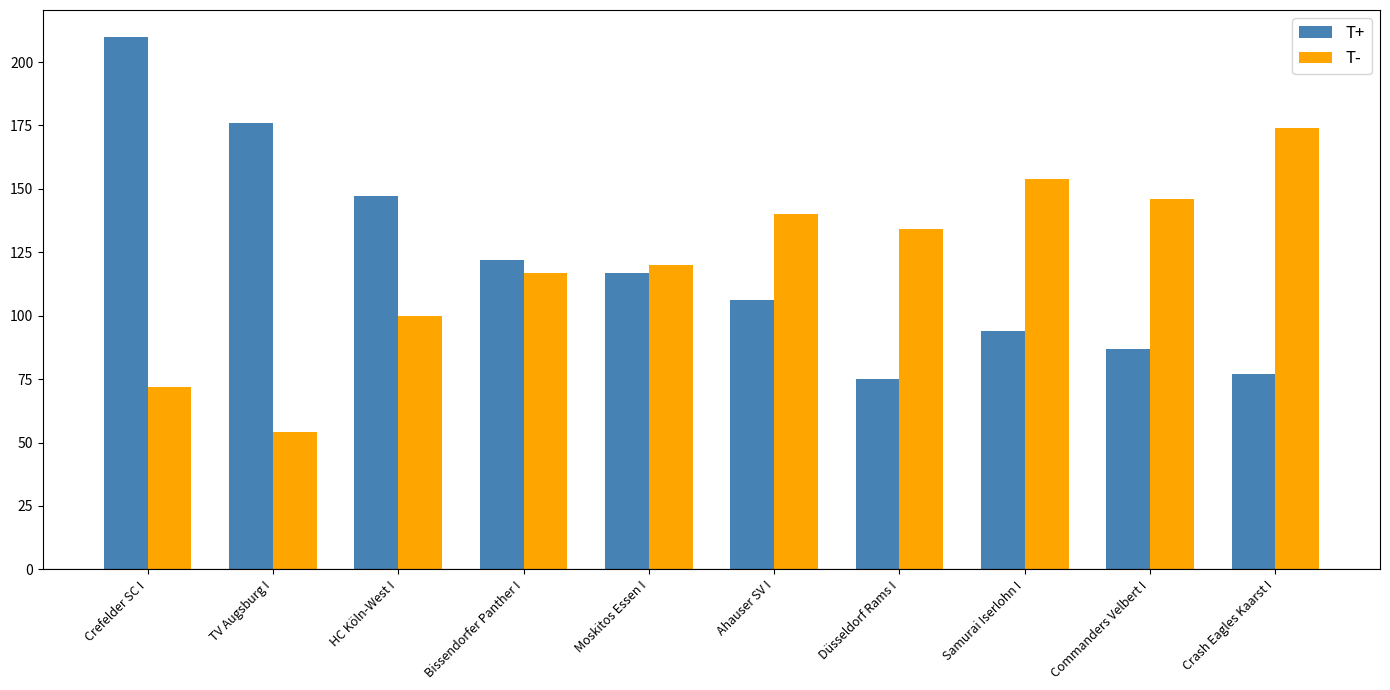

What is the sum of all T+ values?

1211